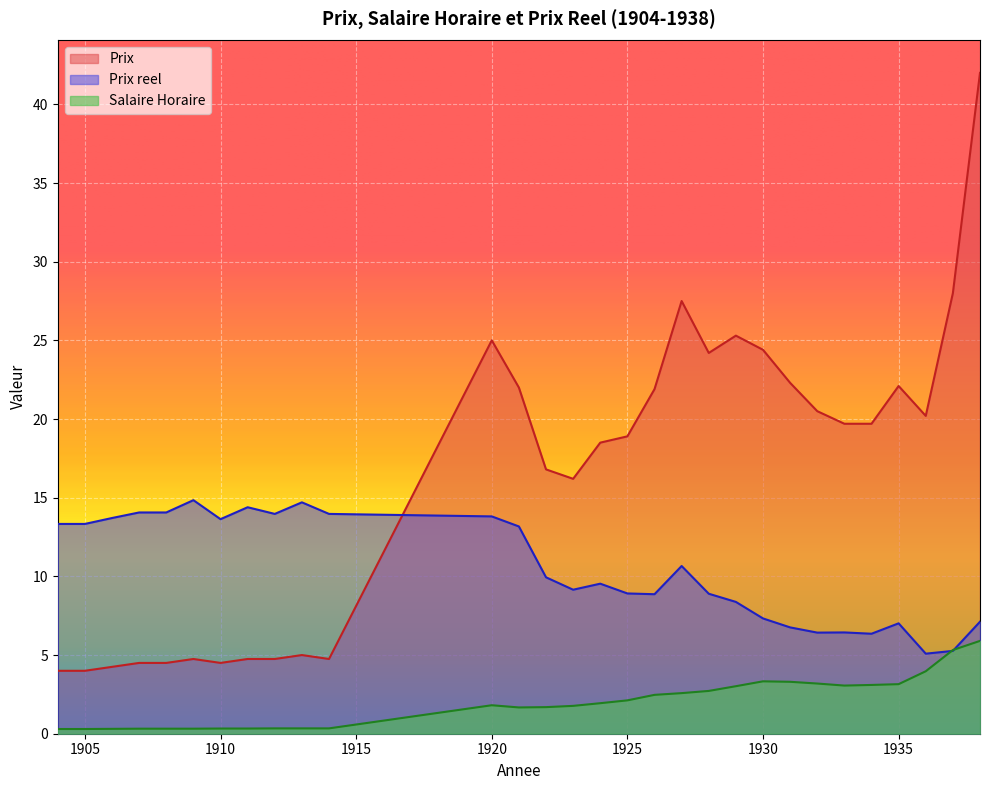

The Prix series shows 4.0 at 1905. True or false?

True